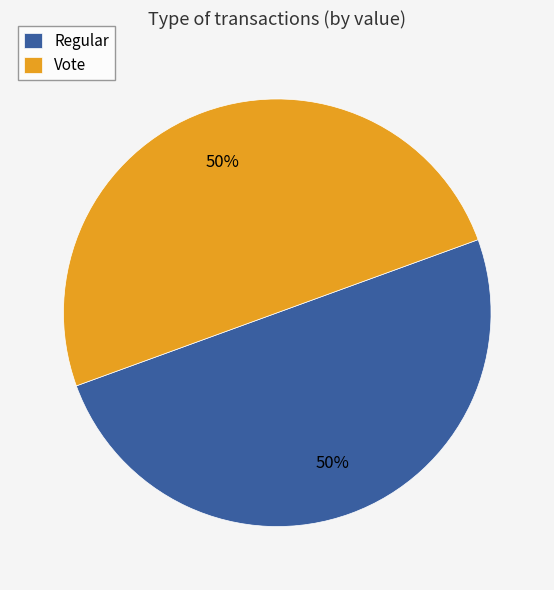

Approximately how many times larger is the value at Regular compared to Vote?

1.0